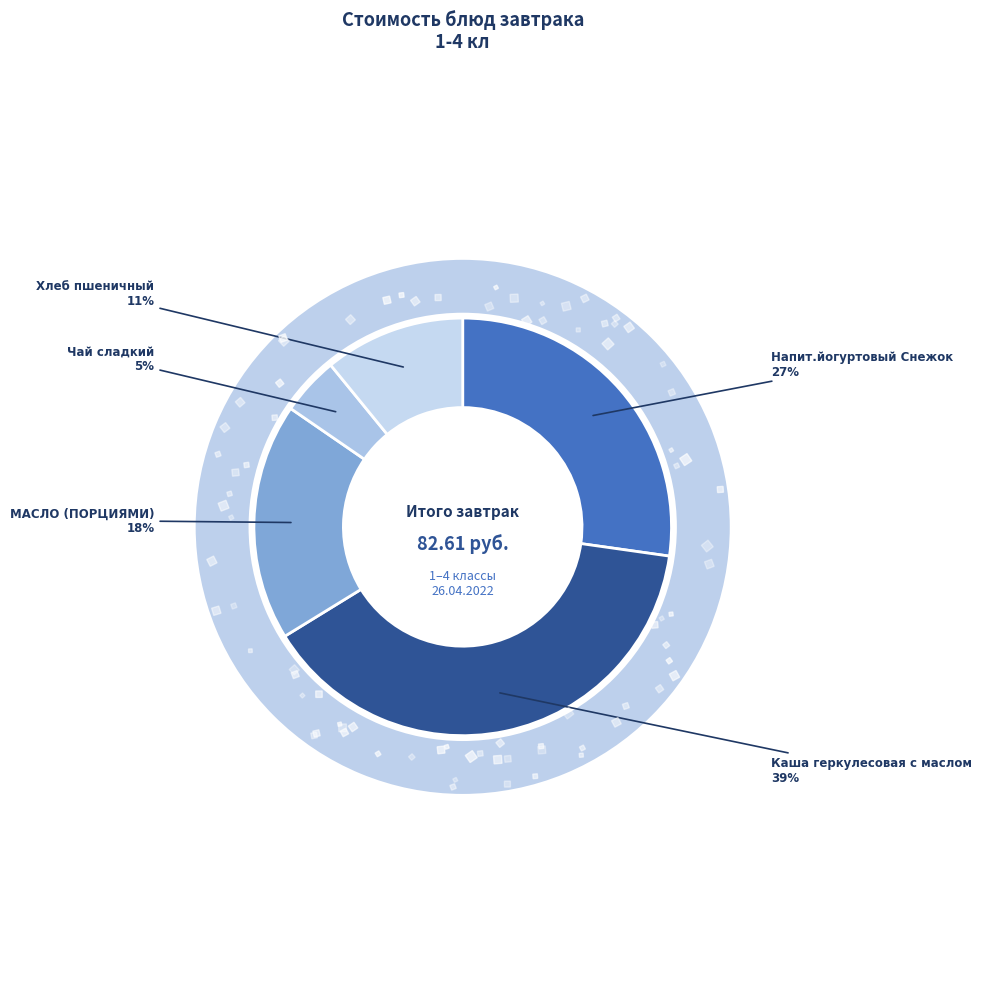

To the nearest percent, what portion does Хлеб пшеничный represent?

11%